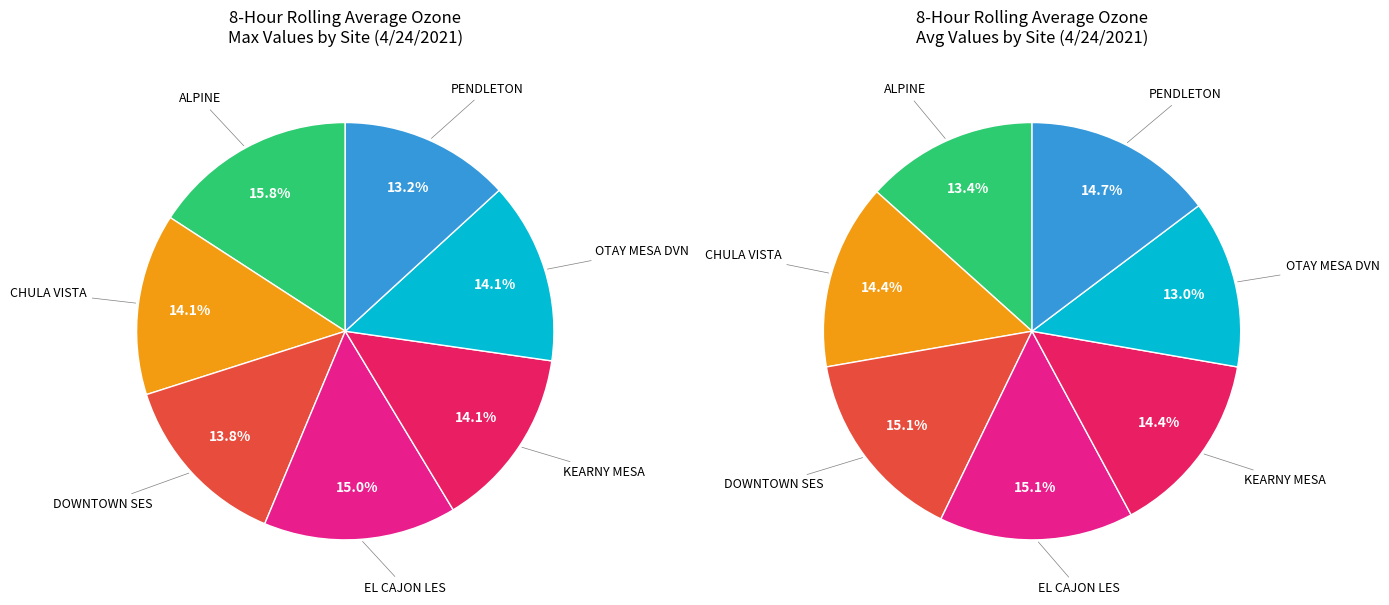

How many segments does this pie chart have?

7